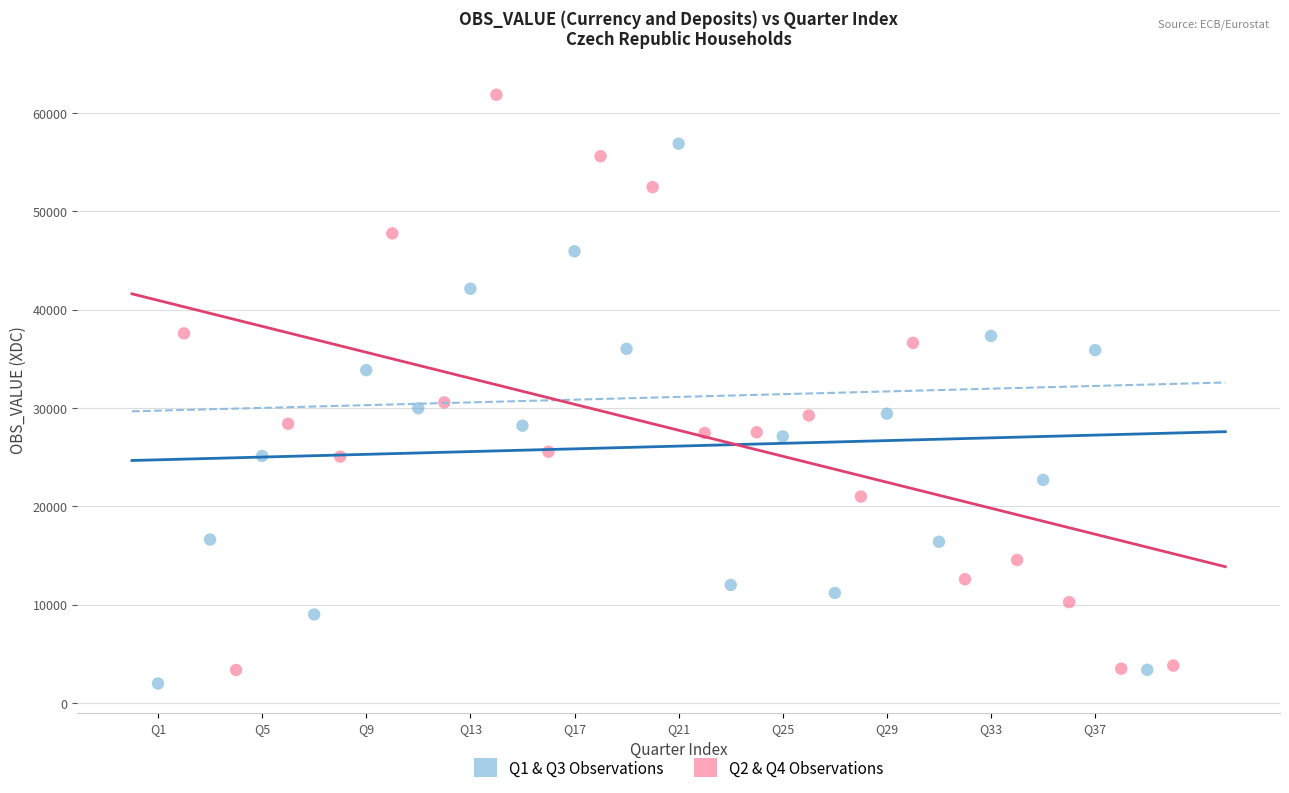

Which series has the largest Y range (max minus min)?

Q2 & Q4 Observations